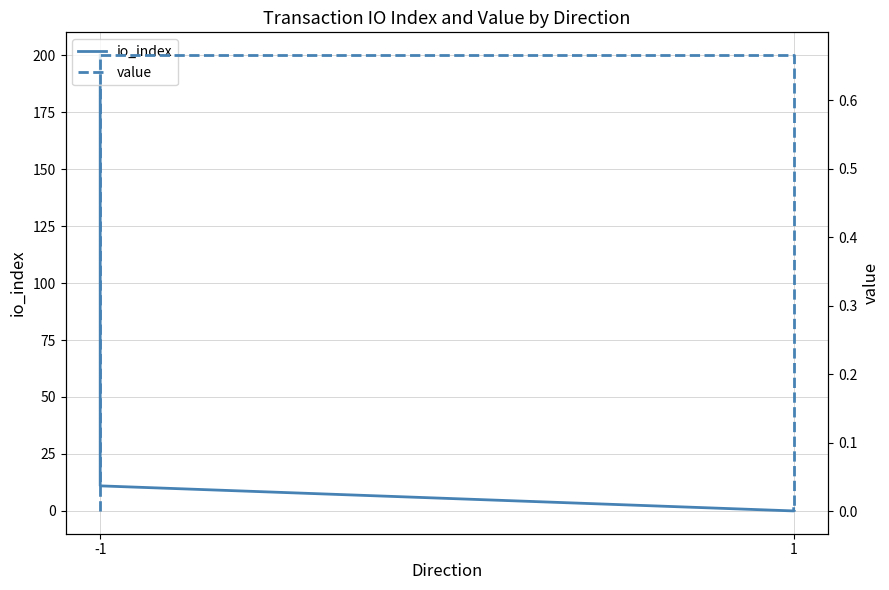

Rank the series by their maximum value, from highest to lowest.

io_index, value